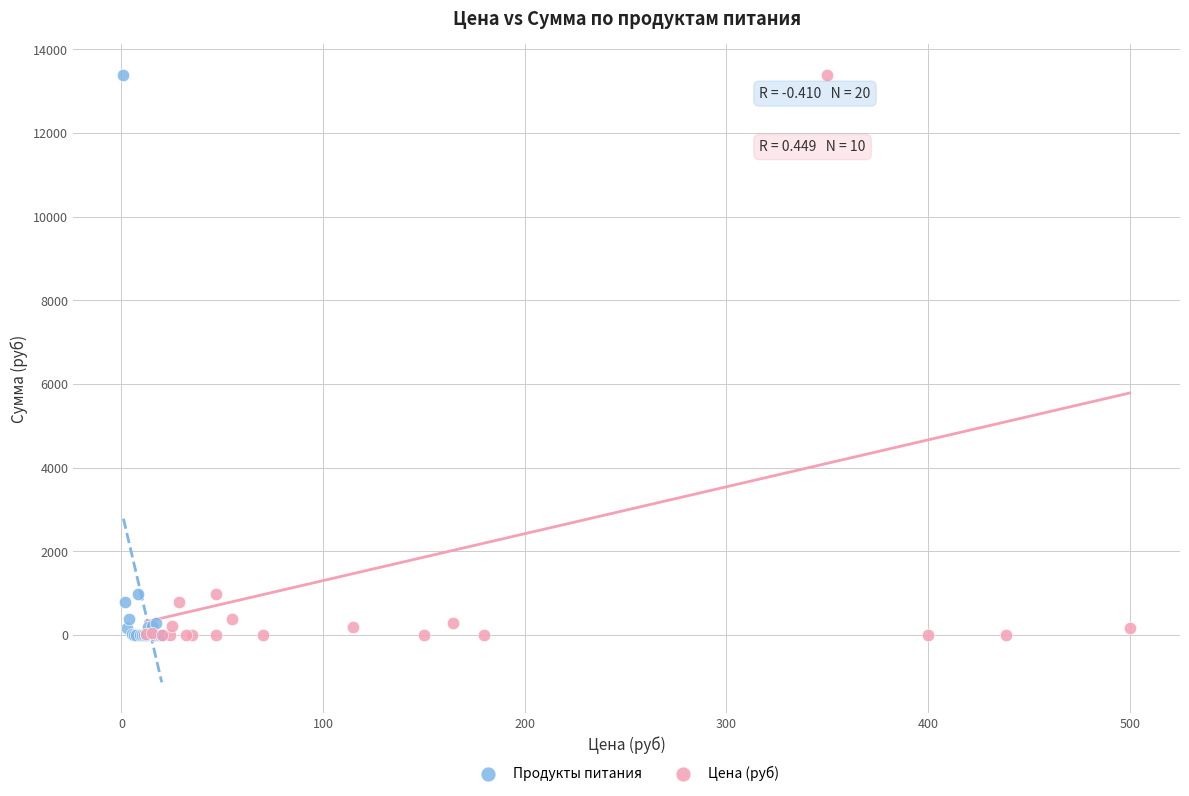

What are all the series names shown in the legend?

Продукты питания, Цена (руб)